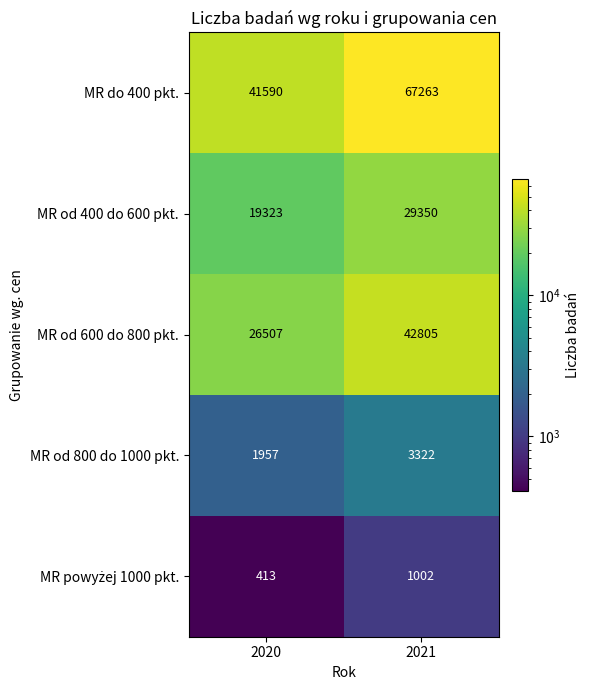

Read the MR od 600 do 800 pkt. value at 2021, to the nearest 50.

42800